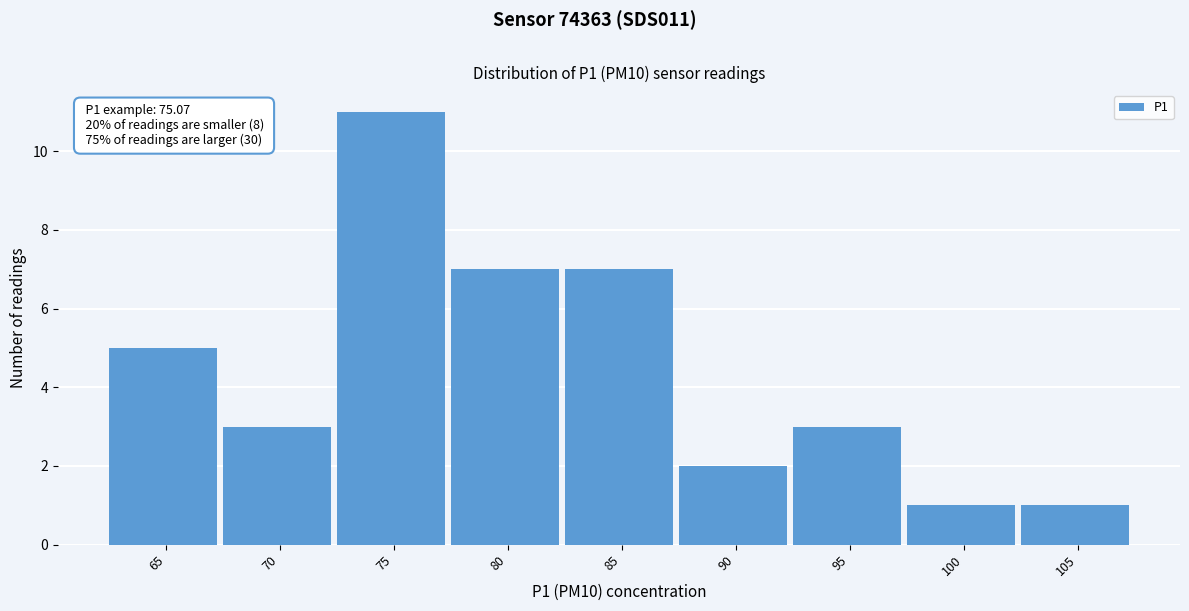

Reading left to right, transcribe all the data shown in this chart.

5	3	11	7	7	2	3	1	1